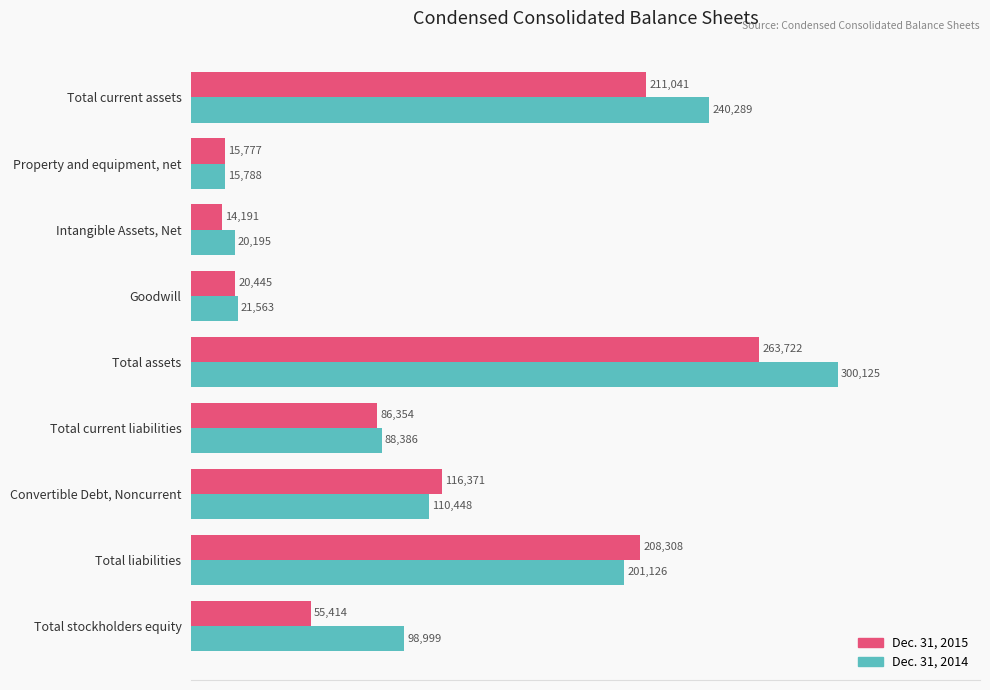

At how many categories does at least one series exceed 125799?

3